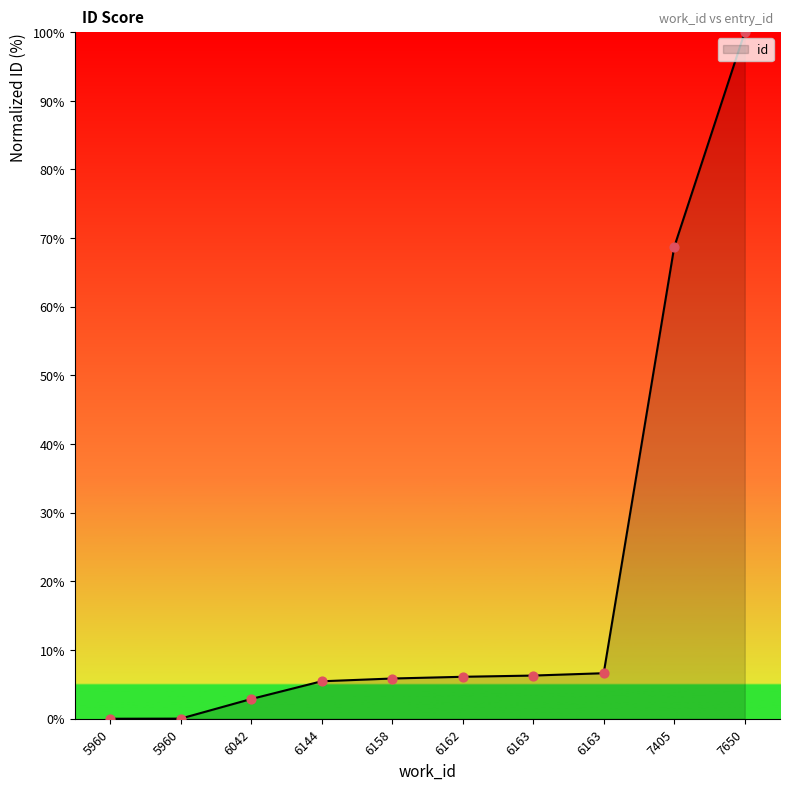

Approximately how many times larger is the value at 7650 compared to 6163?

15.1